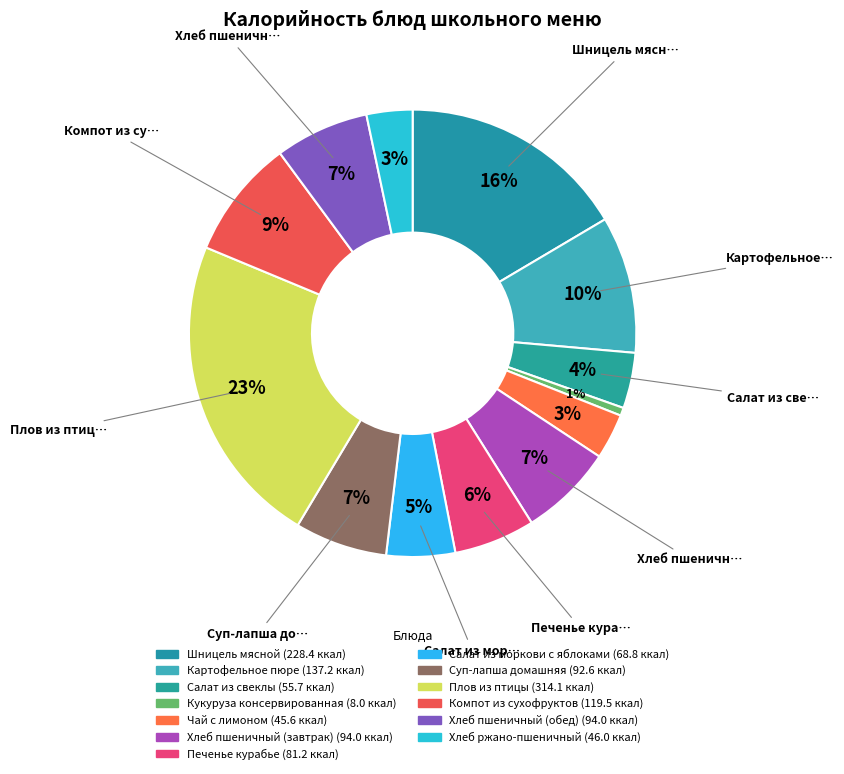

Approximately how many times larger is the value at Кукуруза консервированная compared to Печенье курабье?

0.1